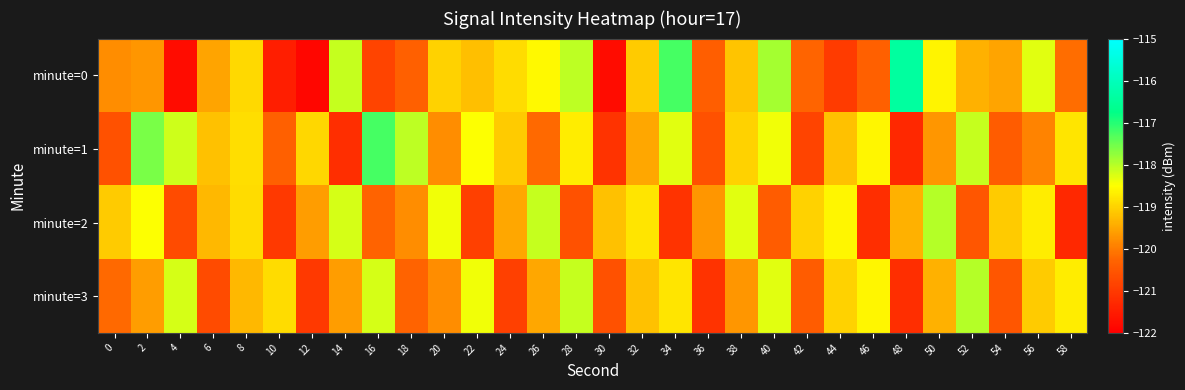

At how many categories does at least one series exceed -117?

1